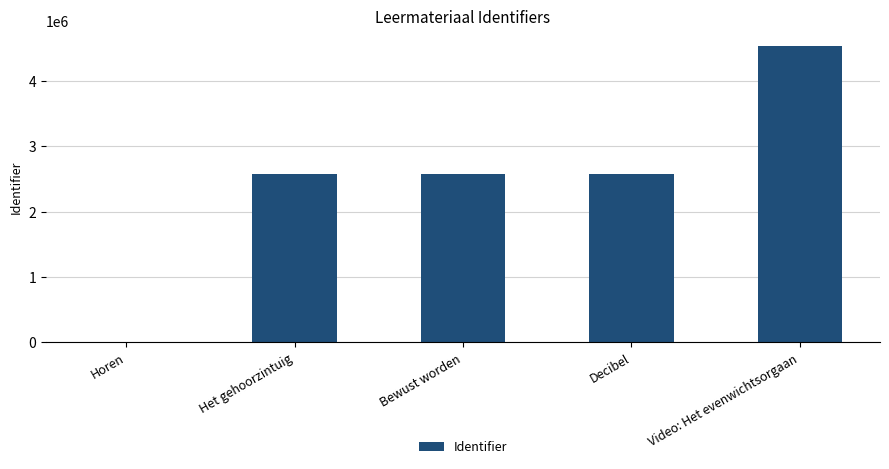

What is the change in value from Horen to Bewust worden?

+2568445